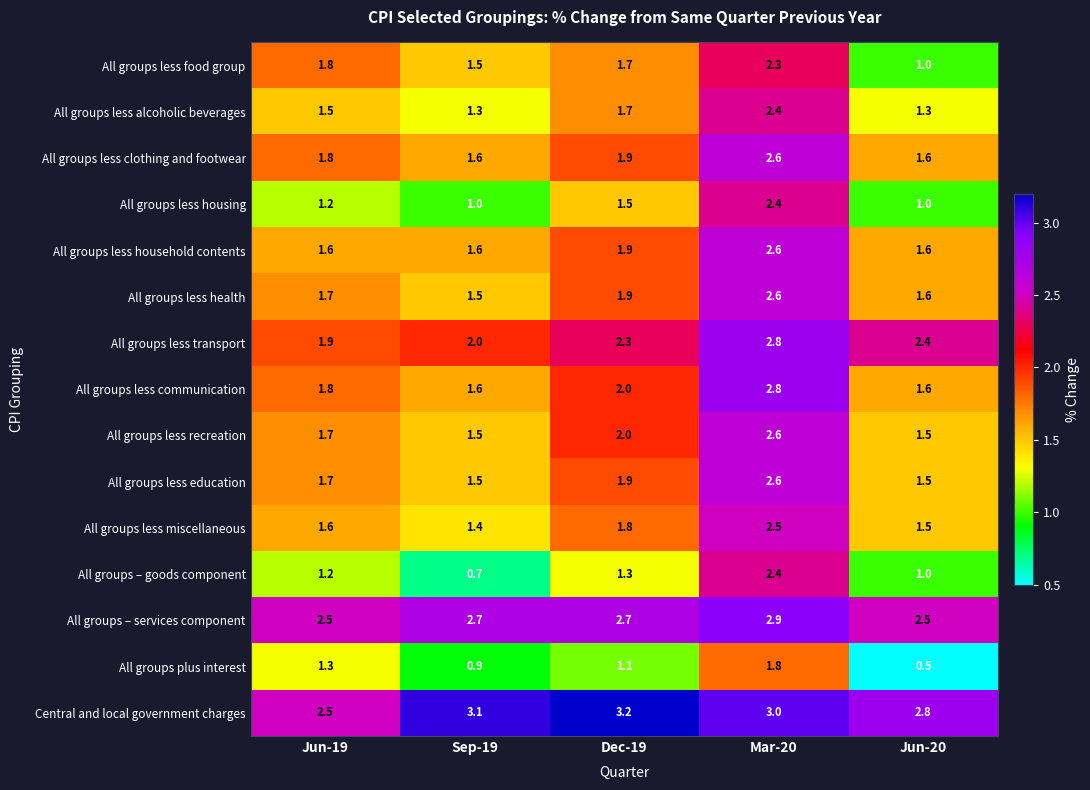

Which label corresponds to the largest value in the chart?

Dec-19